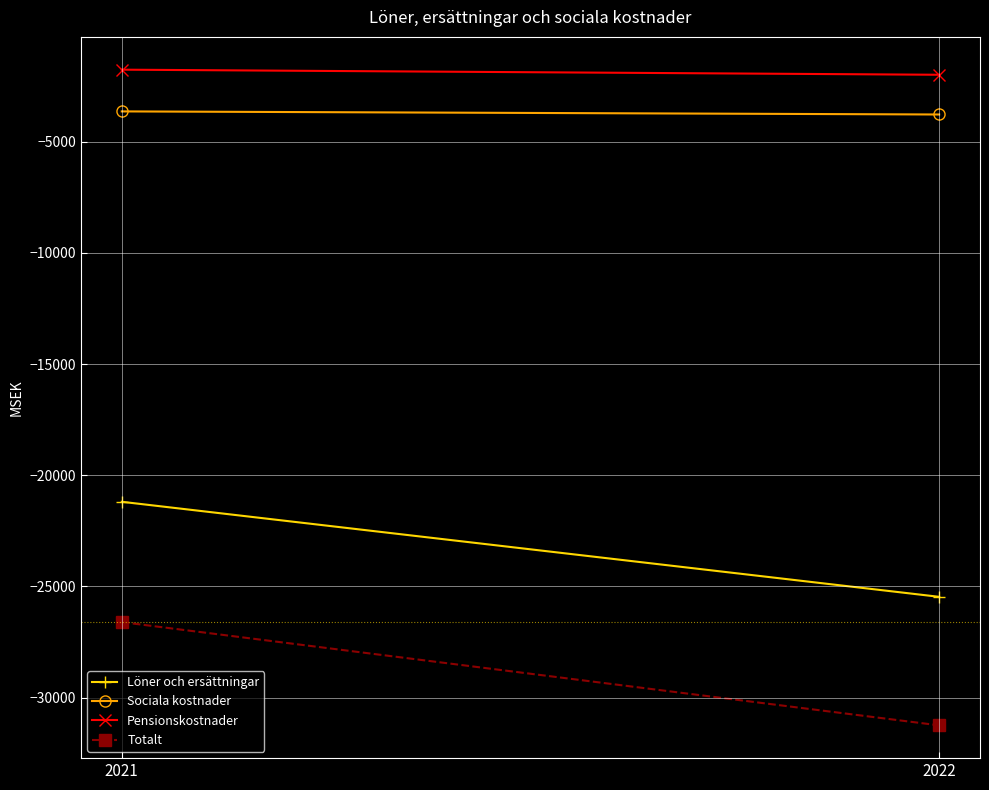

Reading right to left, list all the values displayed in this chart.

Löner och ersättningar: 2022=-25467	2021=-21194
Sociala kostnader: 2022=-3782	2021=-3643
Pensionskostnader: 2022=-1996	2021=-1767
Totalt: 2022=-31245	2021=-26604